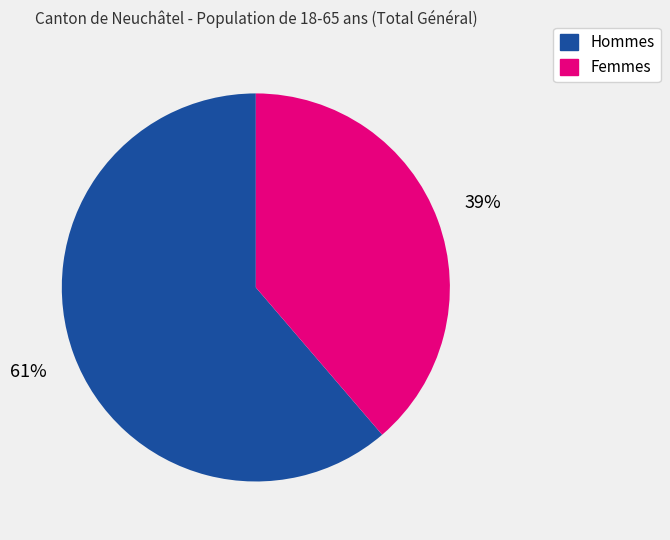

To the nearest percent, what is the combined percentage of Hommes and Femmes?

100%